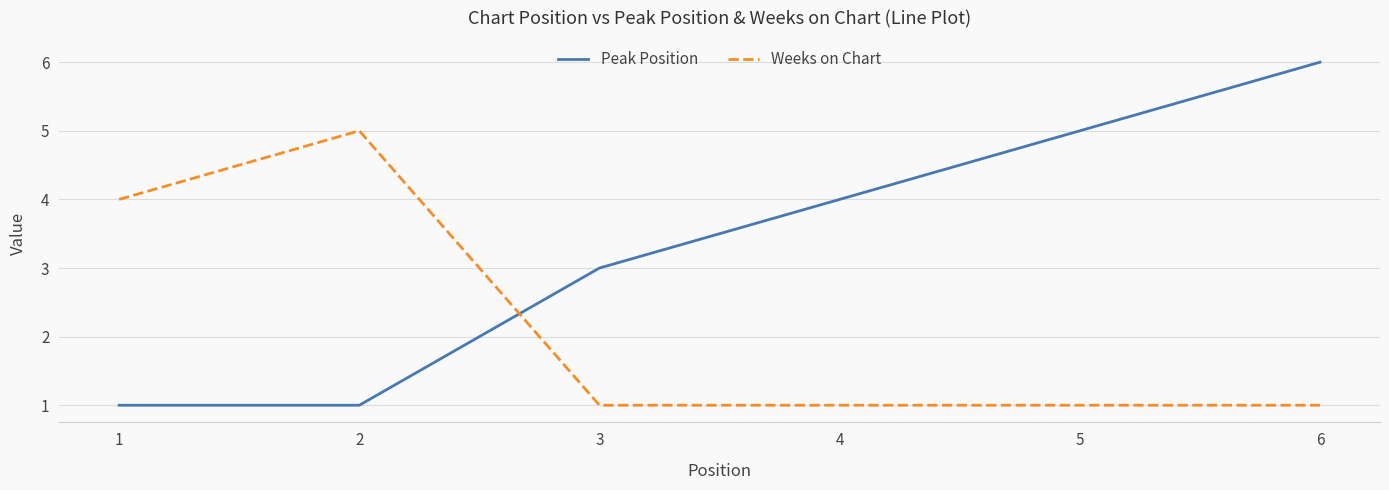

What is the minimum value shown in the chart?

1